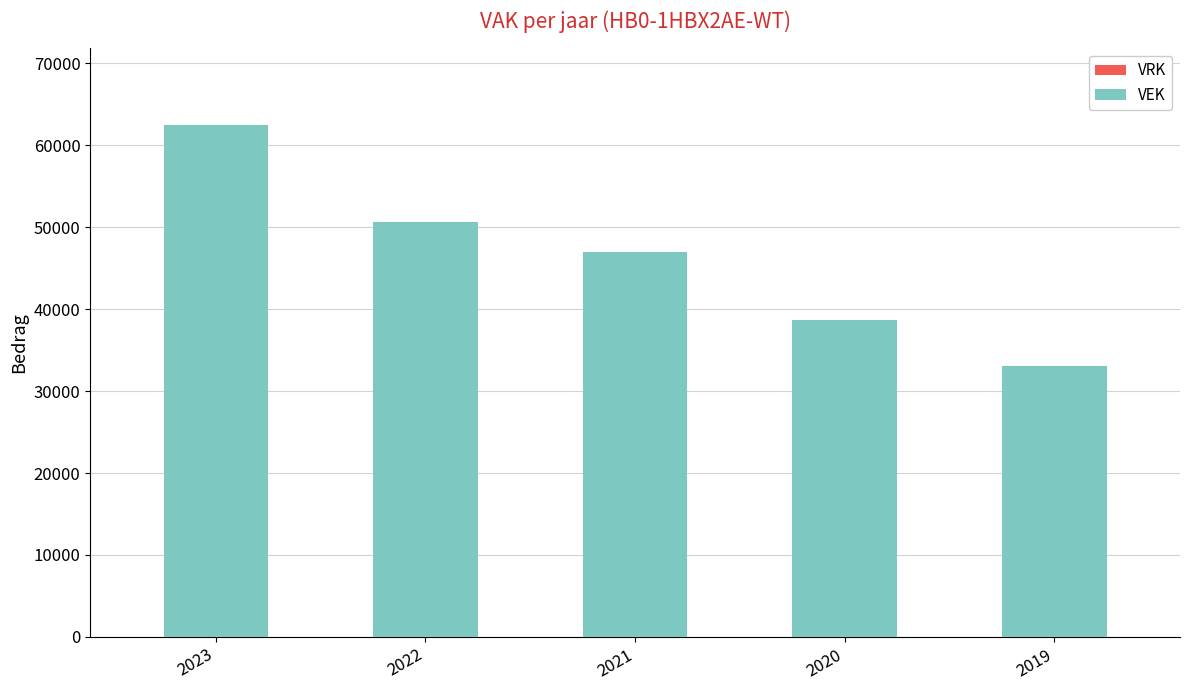

Count the number of data series in this chart.

1